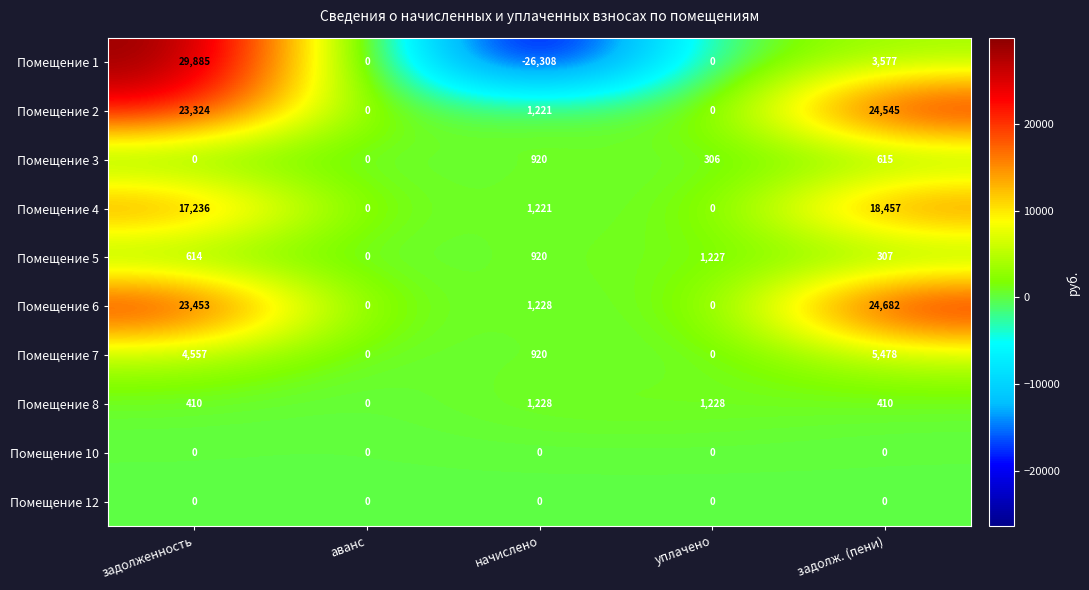

Which label corresponds to the largest value in the chart?

задолженность